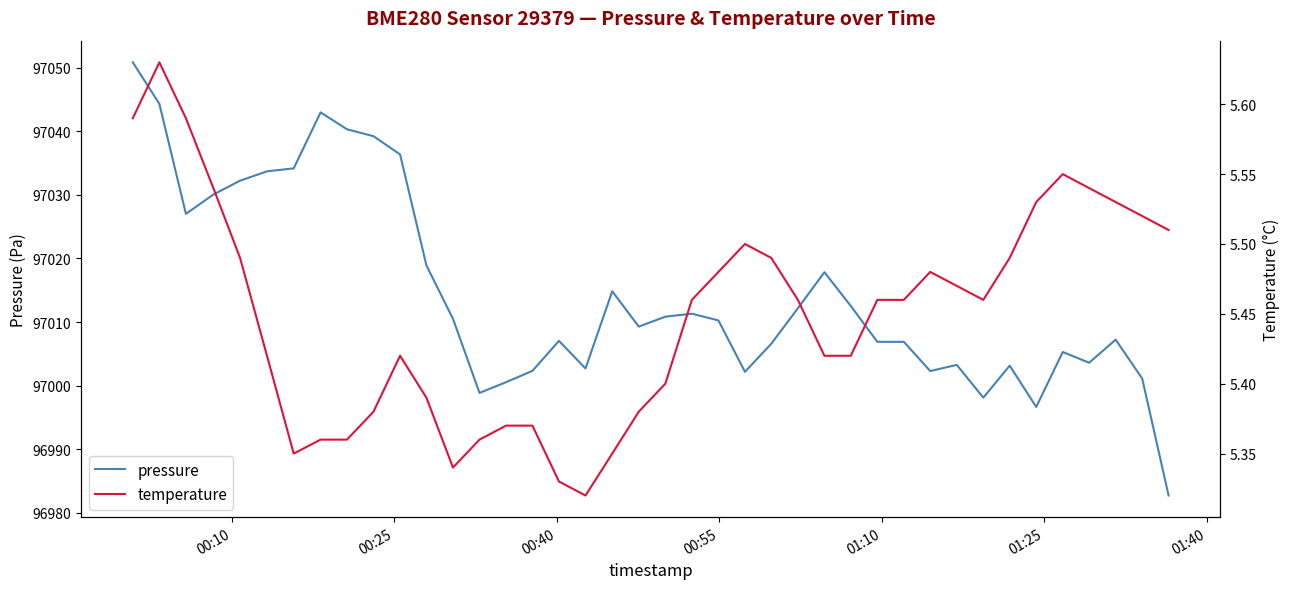

What is the lowest value of the pressure series?

96982.7